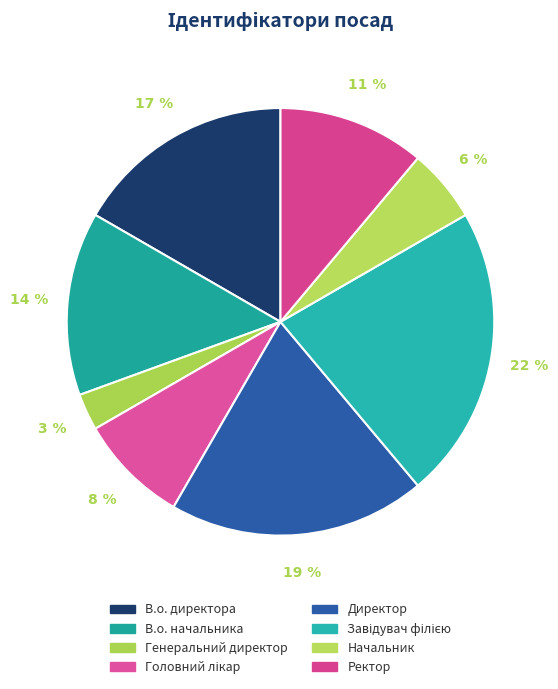

Does any single category account for the majority?

No